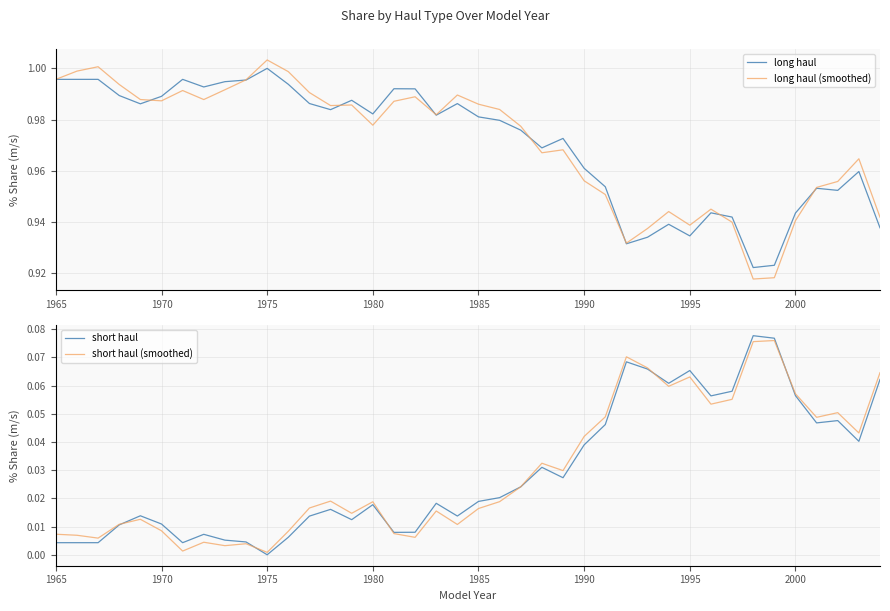

True or false: long haul (smoothed) has a value of 0.6 at 2000.

False